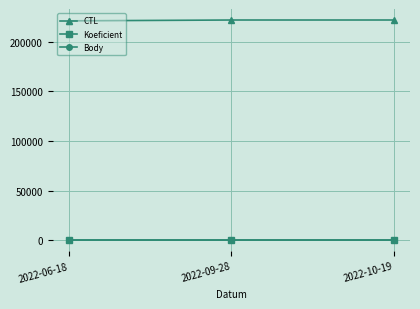

Is the value of Body at 2022-06-18 greater than the value of CTL at 2022-06-18?

No